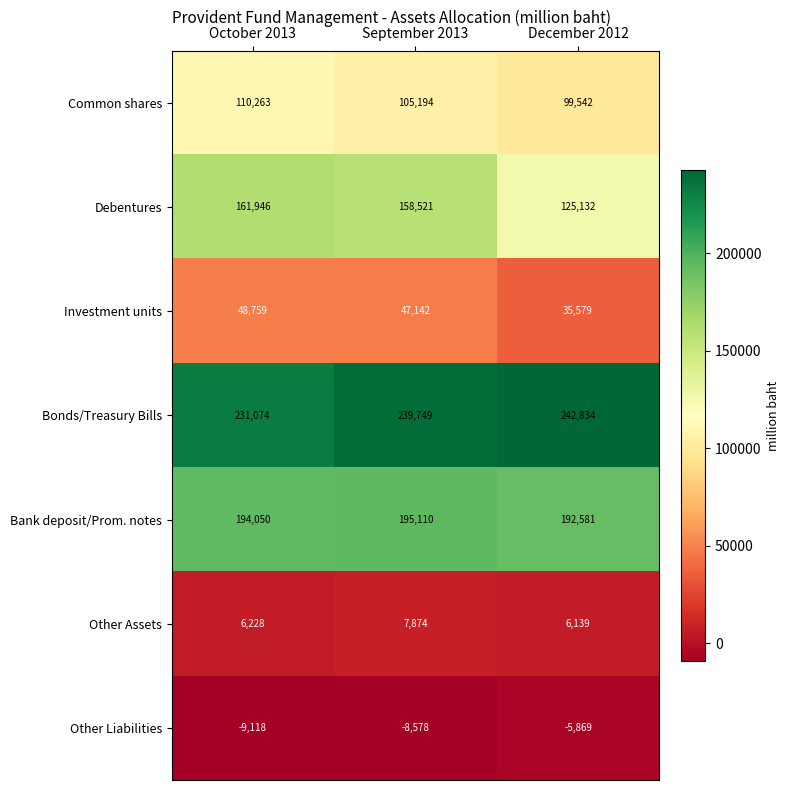

How many data points does each series have?

3